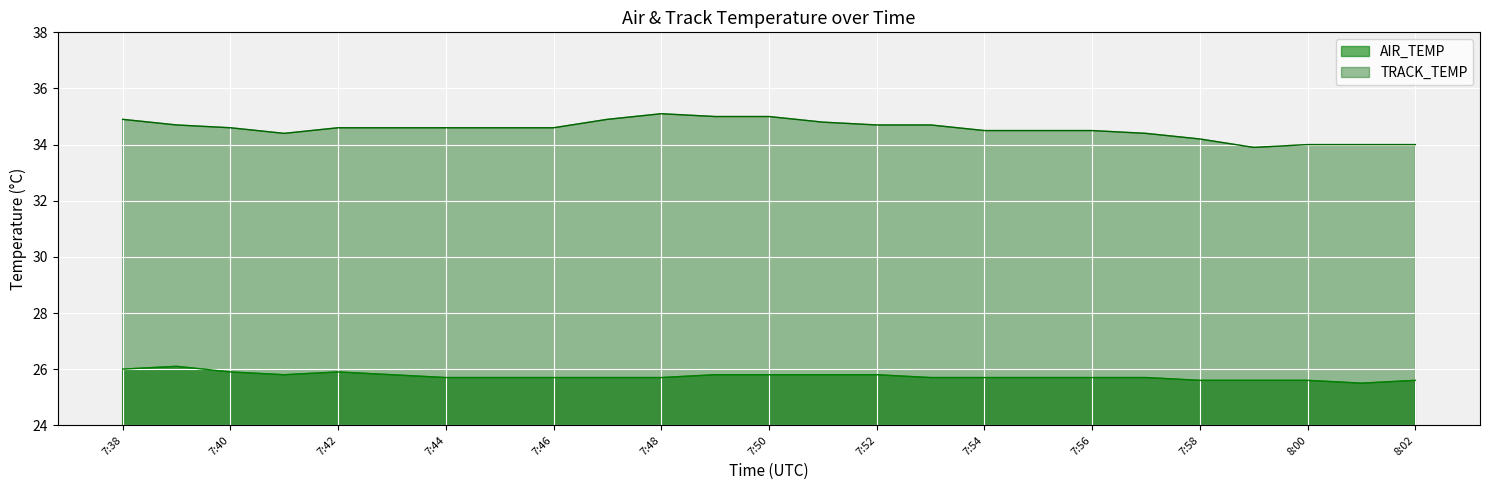

At which category does TRACK_TEMP reach its first local peak?

7:48